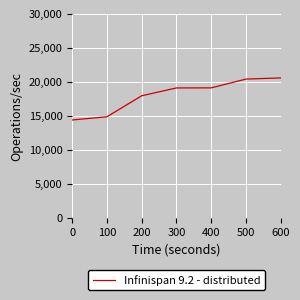

What is the maximum value shown in the chart?

20574